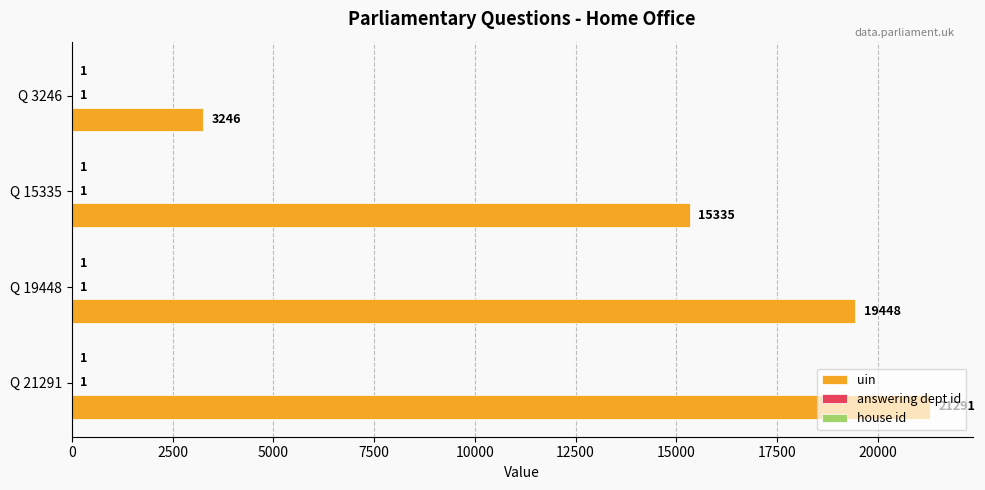

Is it true that uin equals 15335 at Q 15335?

True